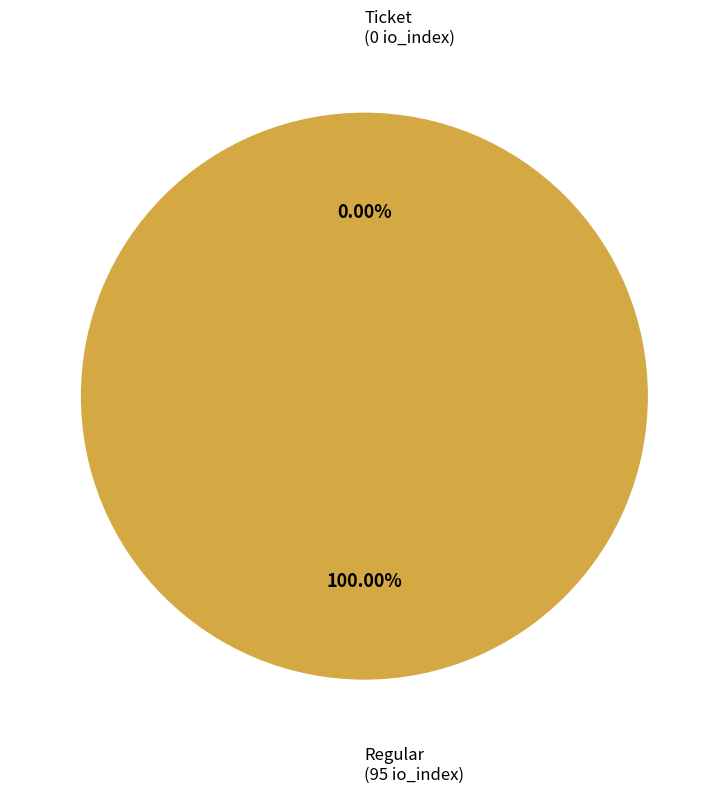

Which has a higher value, Regular or Ticket?

Regular